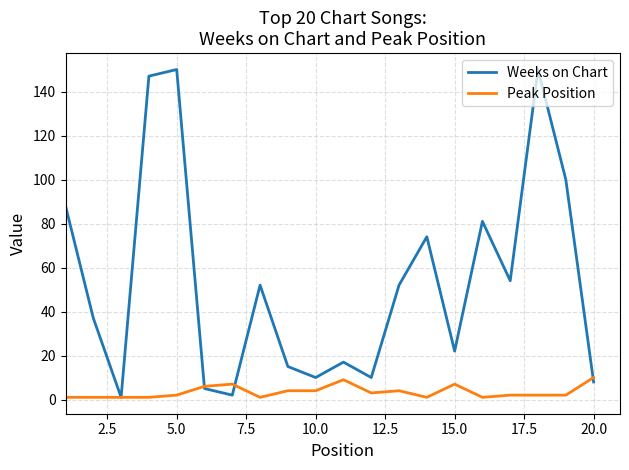

True or false: Weeks on Chart and Peak Position cross at least once.

True